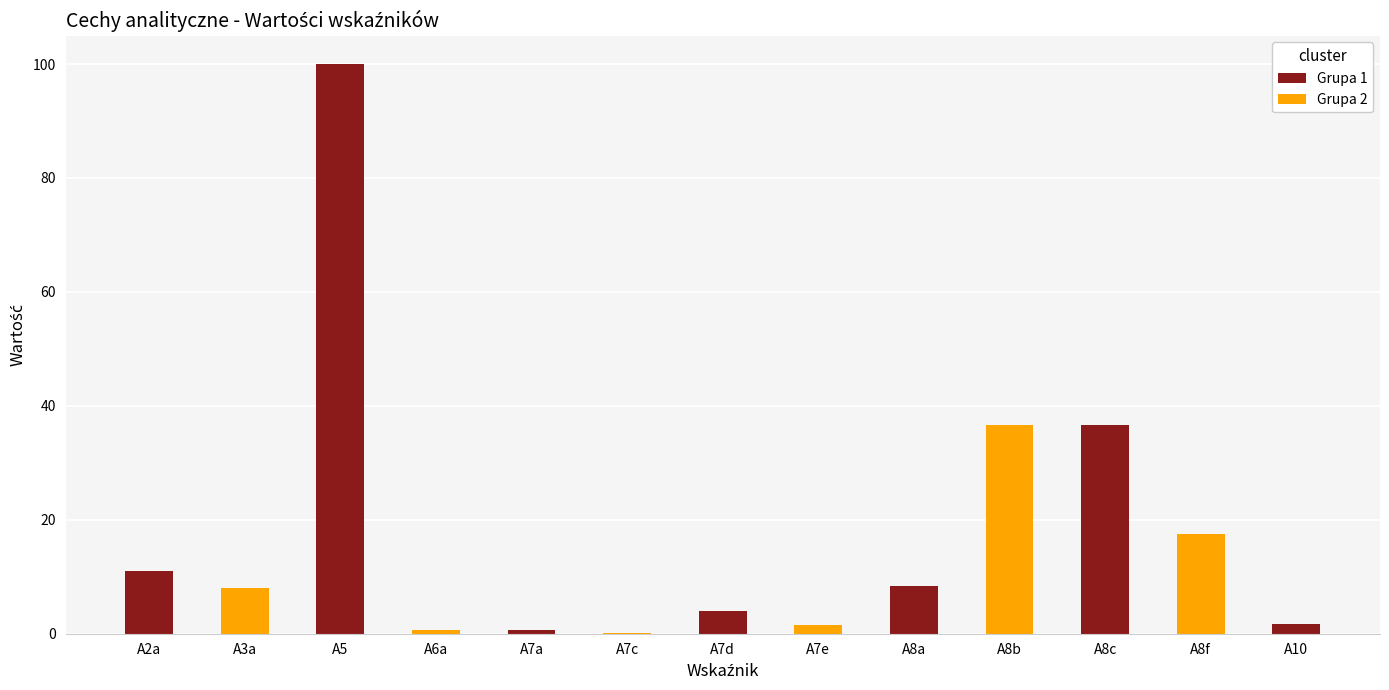

What position from the right is A10?

1